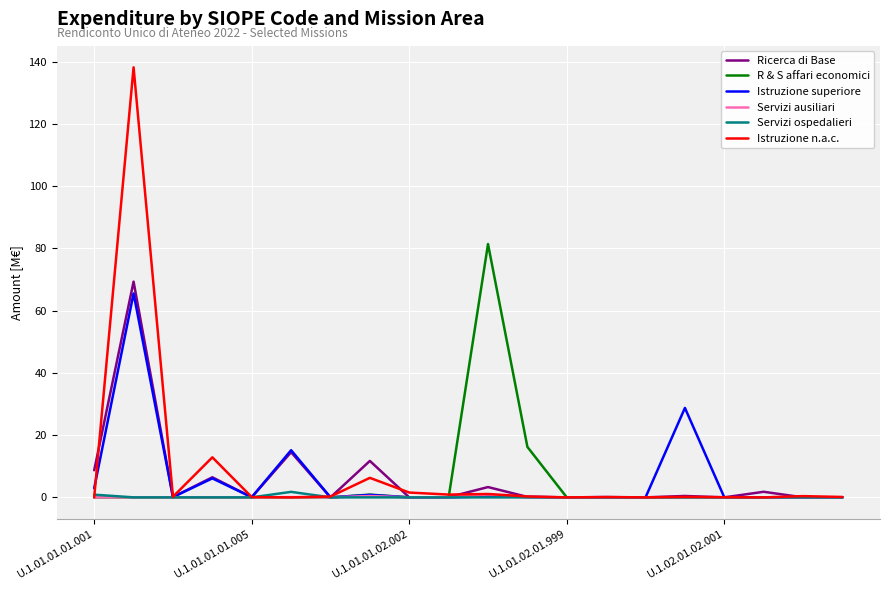

Which series has the largest range (max minus min)?

Istruzione n.a.c.